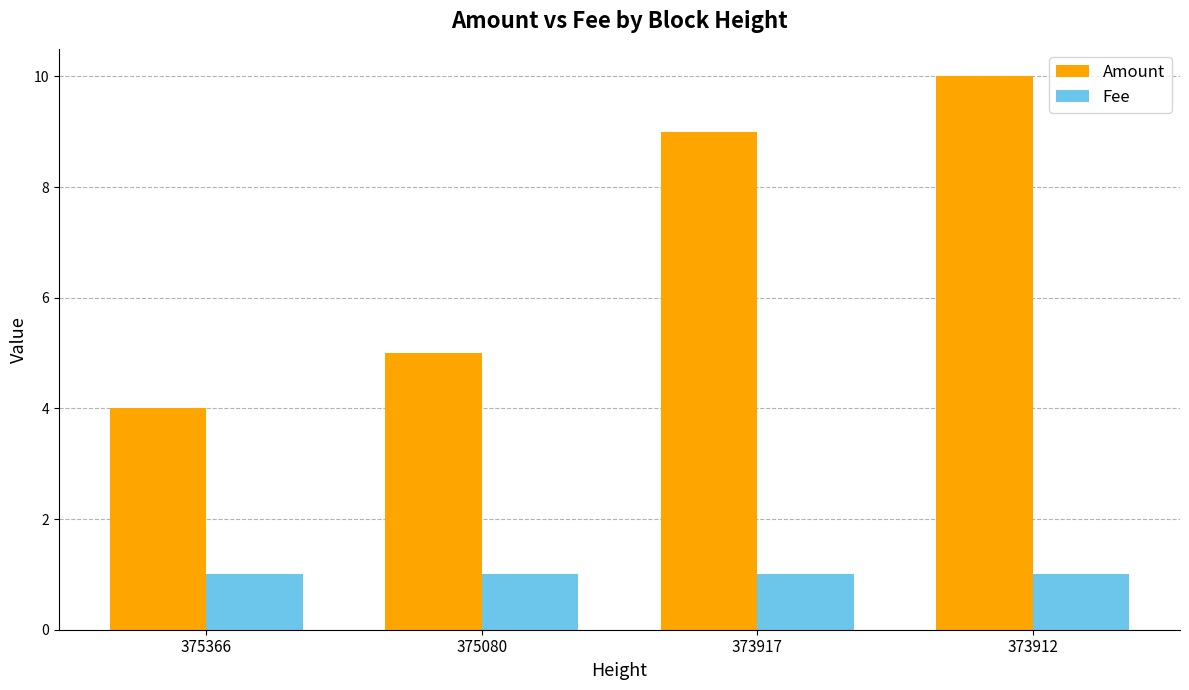

What are all the series names shown in the legend?

Amount, Fee